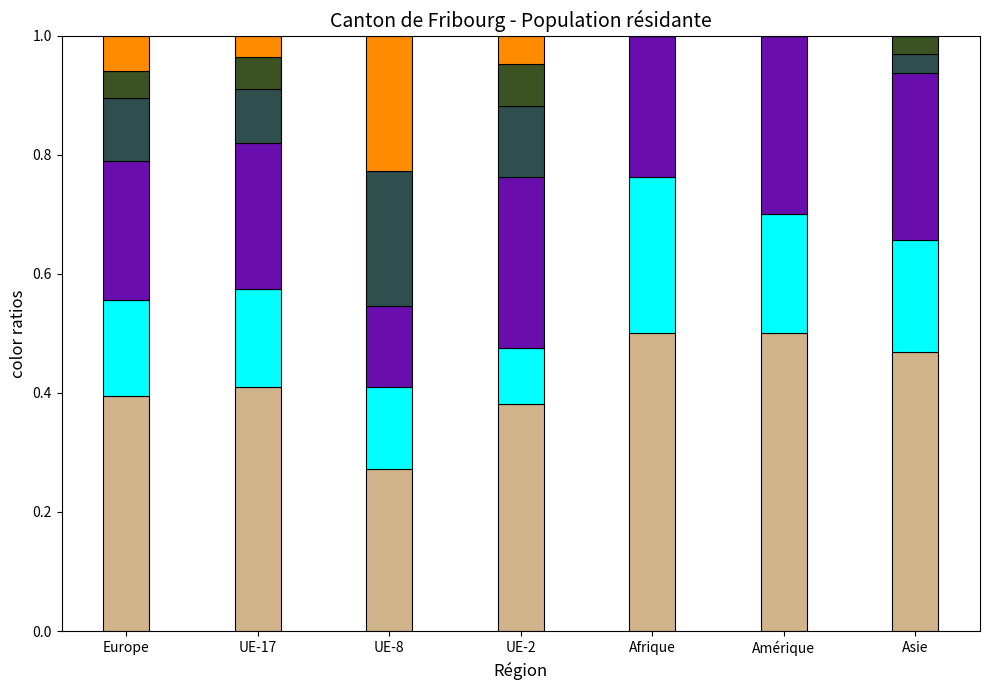

What is the total value across all series at Asie?

1.0